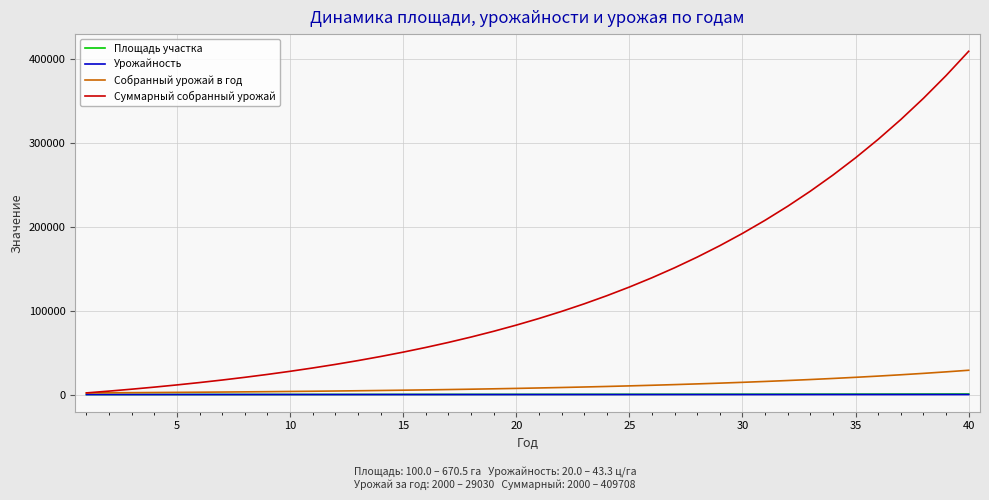

Which series has the largest total across all categories?

Суммарный собранный урожай